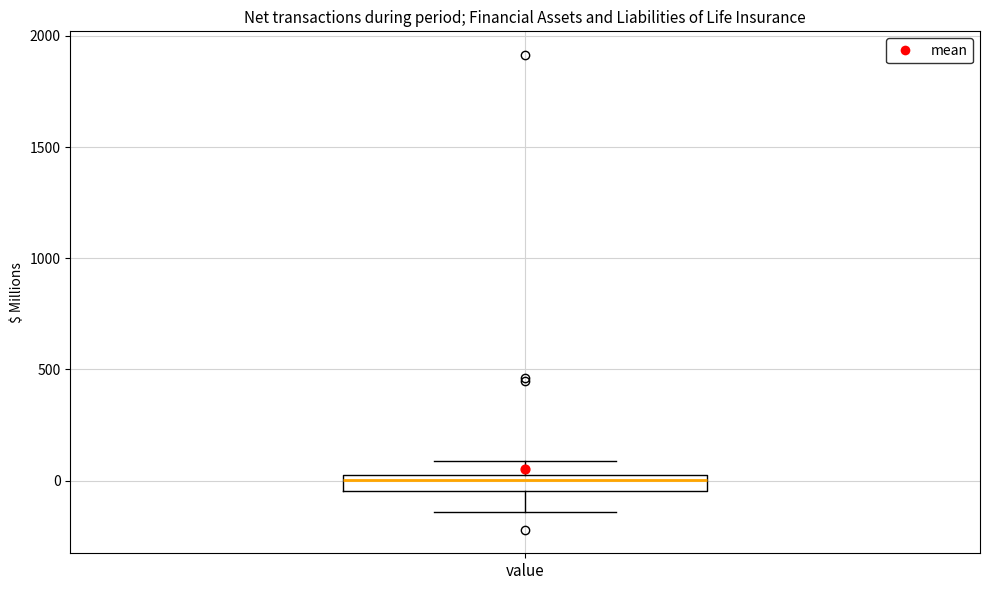

Where is the lower edge of the box for value on the y-axis? The values are not printed on the chart, so give them approximately, as read against the axis.

-50